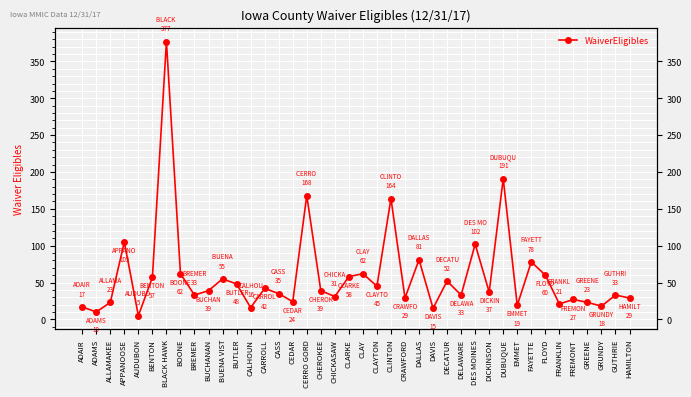

How many lines are shown in the chart?

1